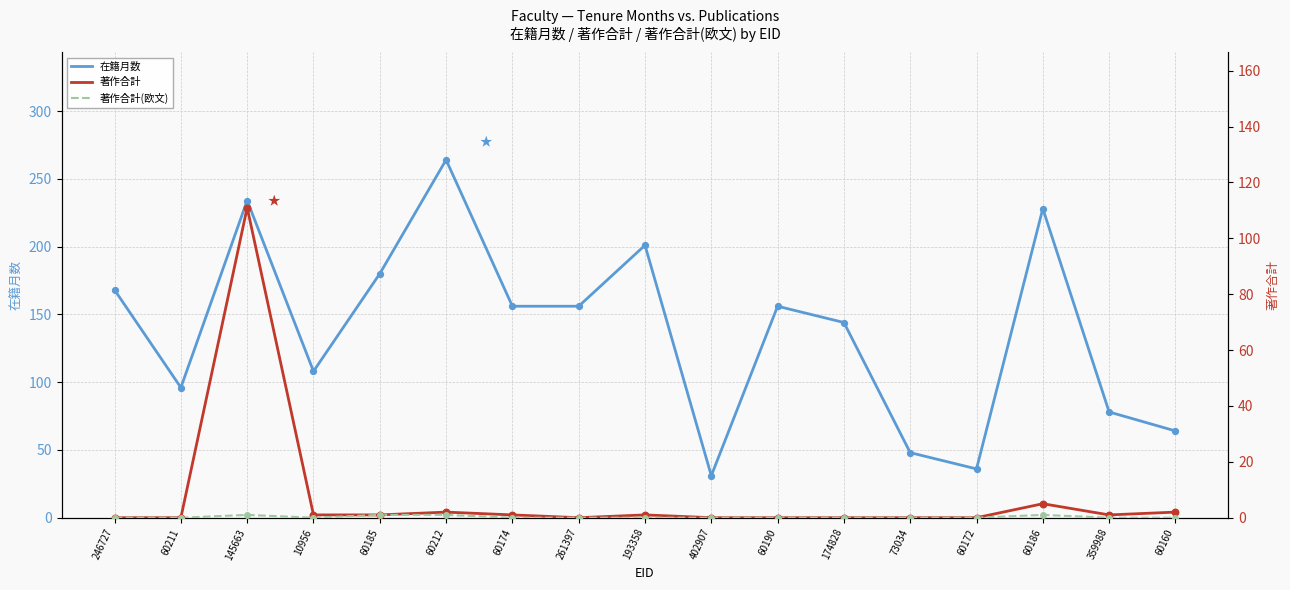

At which category is the sum across all series the highest?

145663